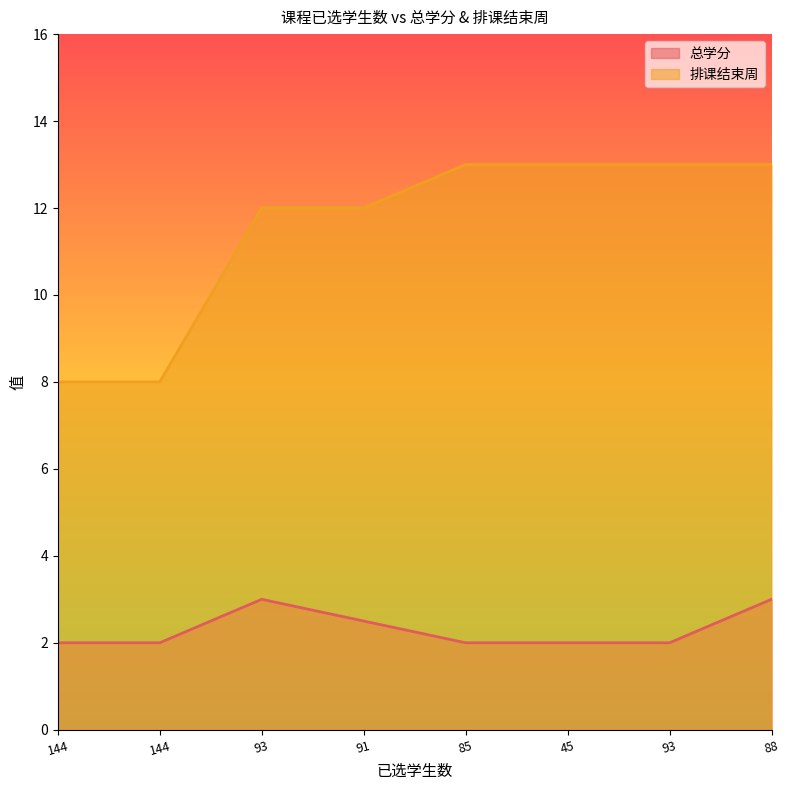

Does the chart display data point markers on the line(s)?

No